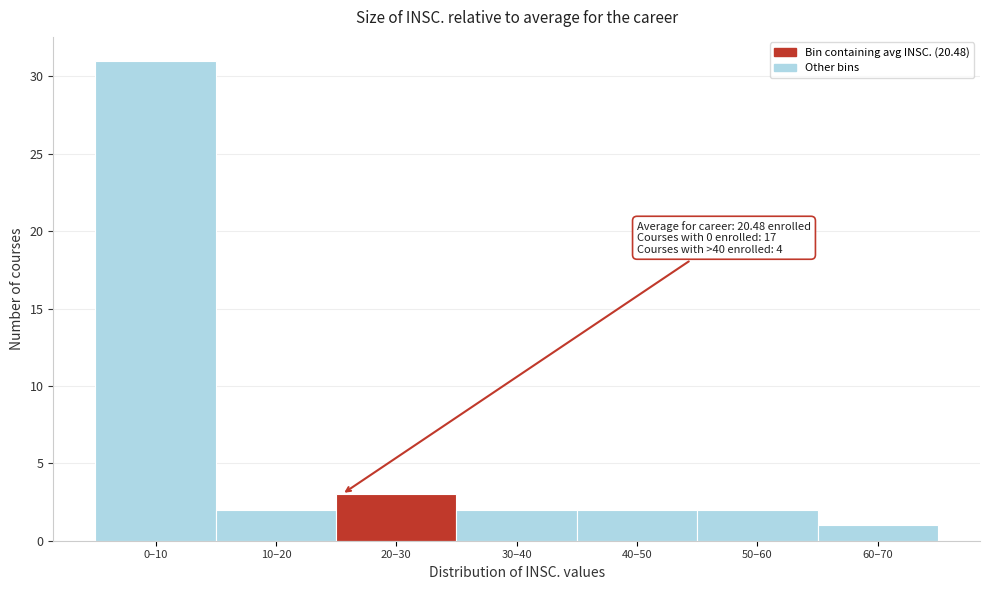

Reading left to right, what are all the values shown in this chart?

0–10=31	10–20=2	20–30=3	30–40=2	40–50=2	50–60=2	60–70=1